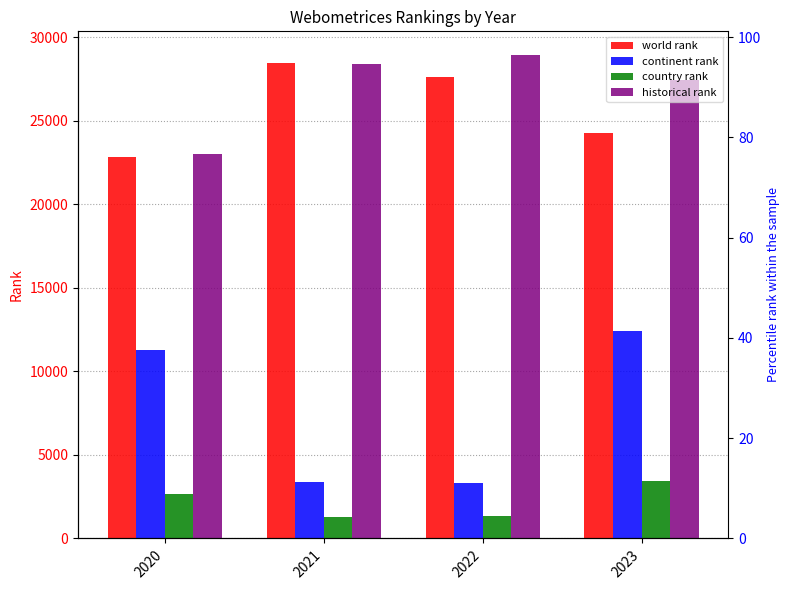

Is it true that world rank equals 22811.0 at 2020?

True